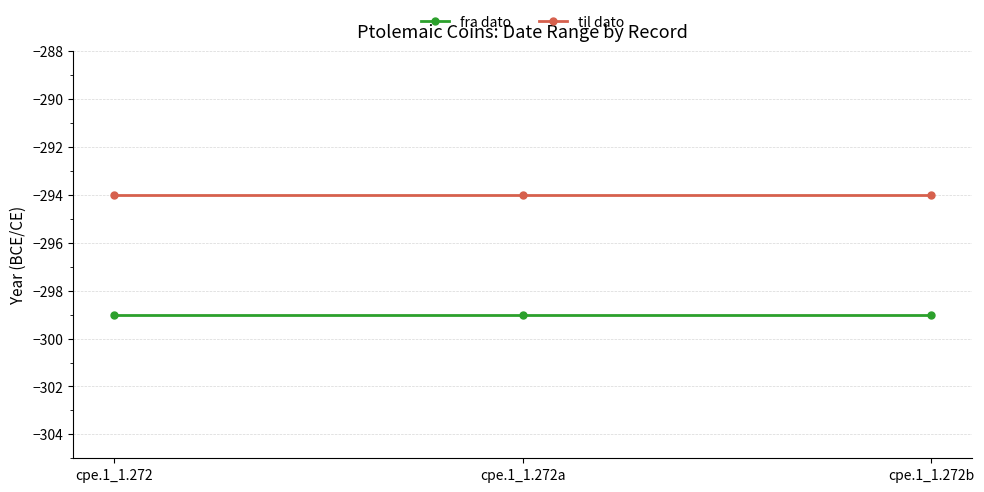

What is the average value of the til dato series?

-294